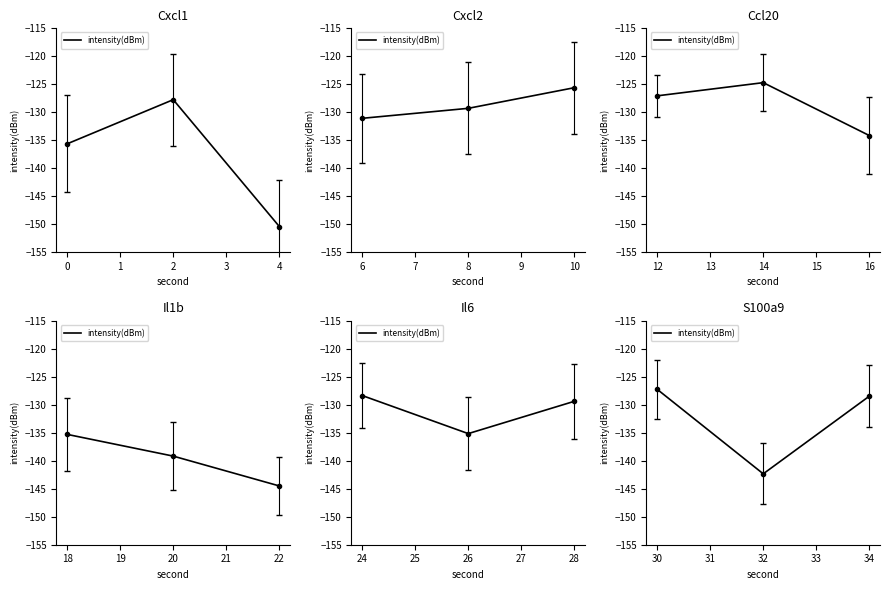

What value does the data have at 30?

-127.2